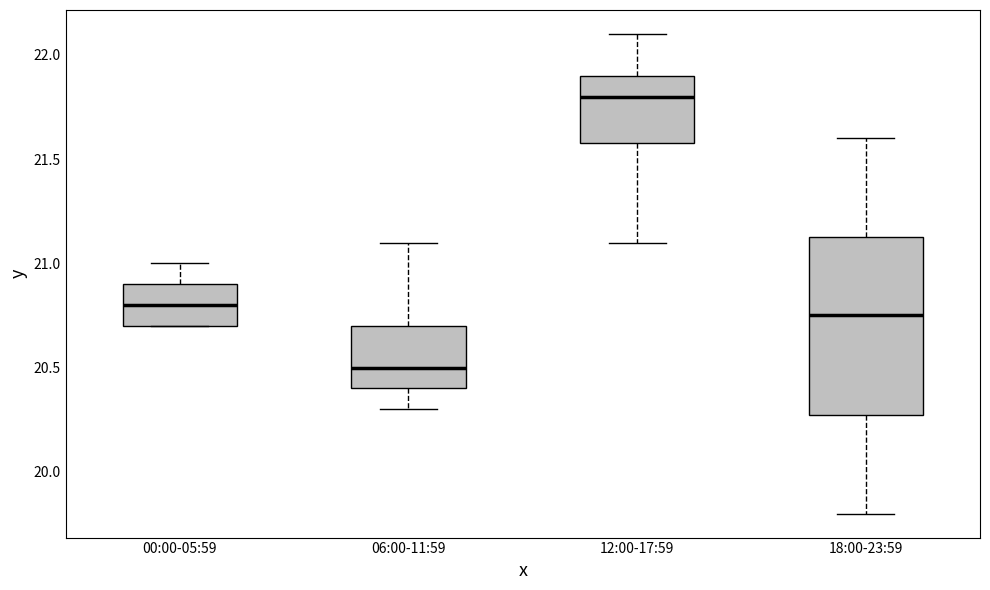

Reading left to right, read every box against the y-axis: the position of its median line, the range the box covers, and the ends of its whiskers. The values are not printed on the chart, so give them approximately, as read against the axis.

00:00-05:59: median 20.80, box 20.70 to 20.90, whiskers 20.70 to 21.00
06:00-11:59: median 20.50, box 20.40 to 20.70, whiskers 20.30 to 21.10
12:00-17:59: median 21.80, box 21.60 to 21.90, whiskers 21.10 to 22.10
18:00-23:59: median 20.75, box 20.30 to 21.15, whiskers 19.80 to 21.60